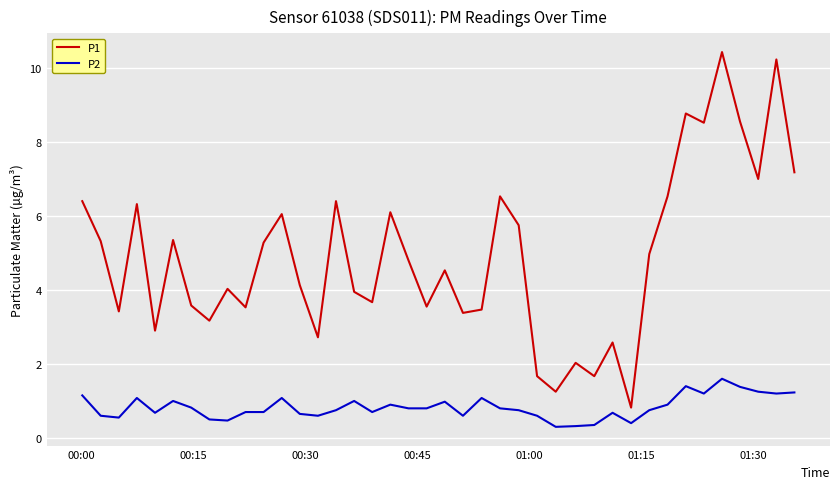

Which series has the largest total across all categories?

P1